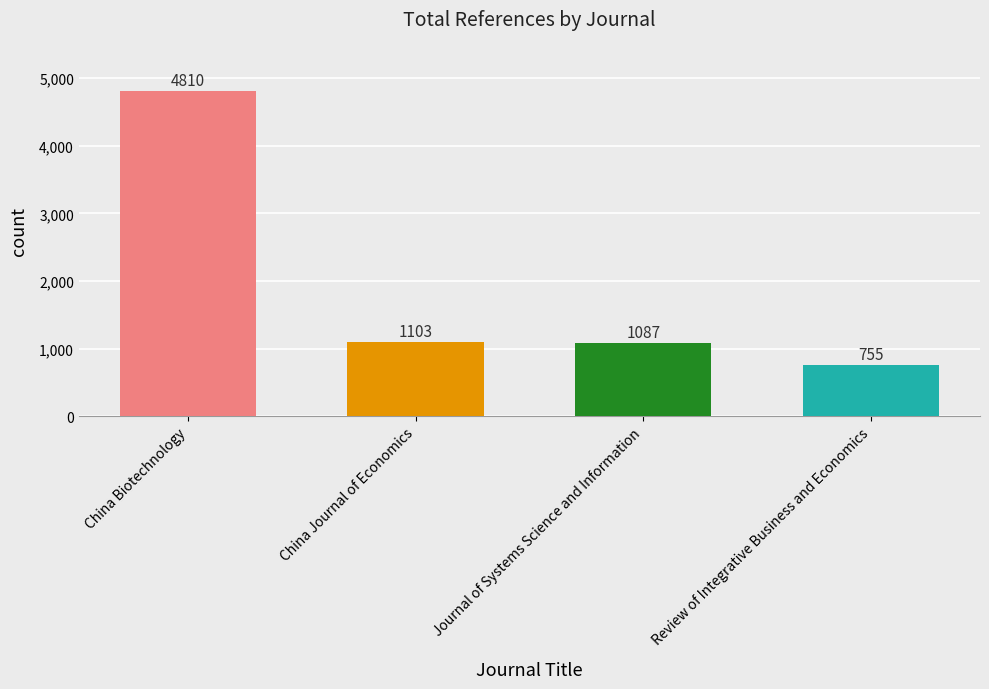

What is the change in value from Journal of Systems Science and Information to Review of Integrative Business and Economics?

-332